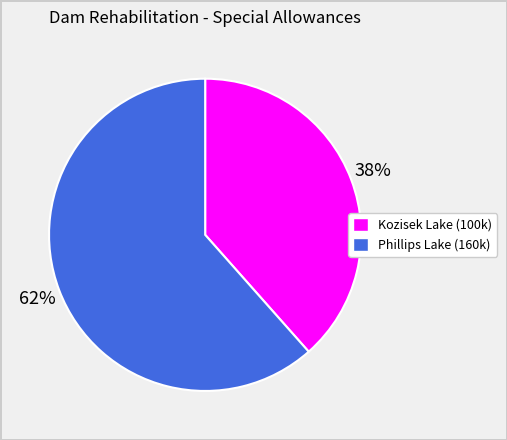

Is there any slice that represents more than half of the pie?

Yes